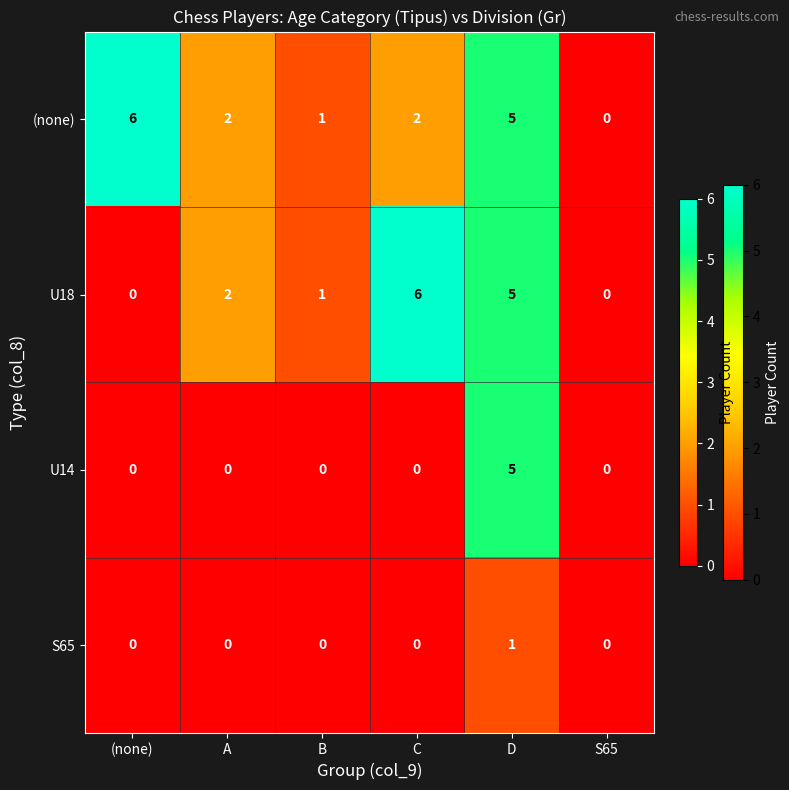

What is the approximate value of (none) at D?

5